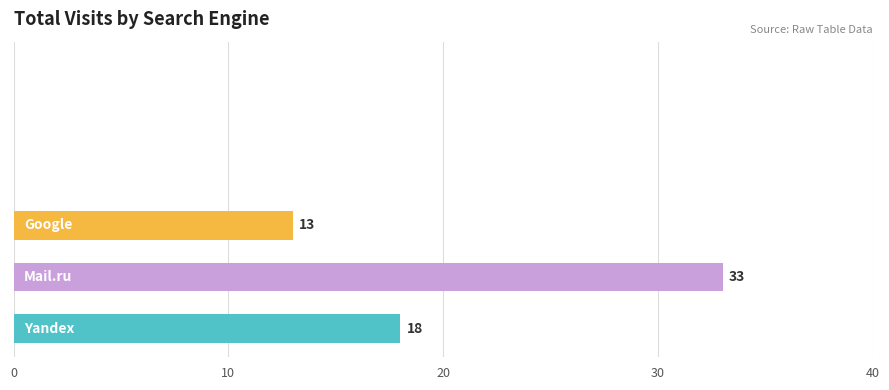

What is the sum of all values?

64